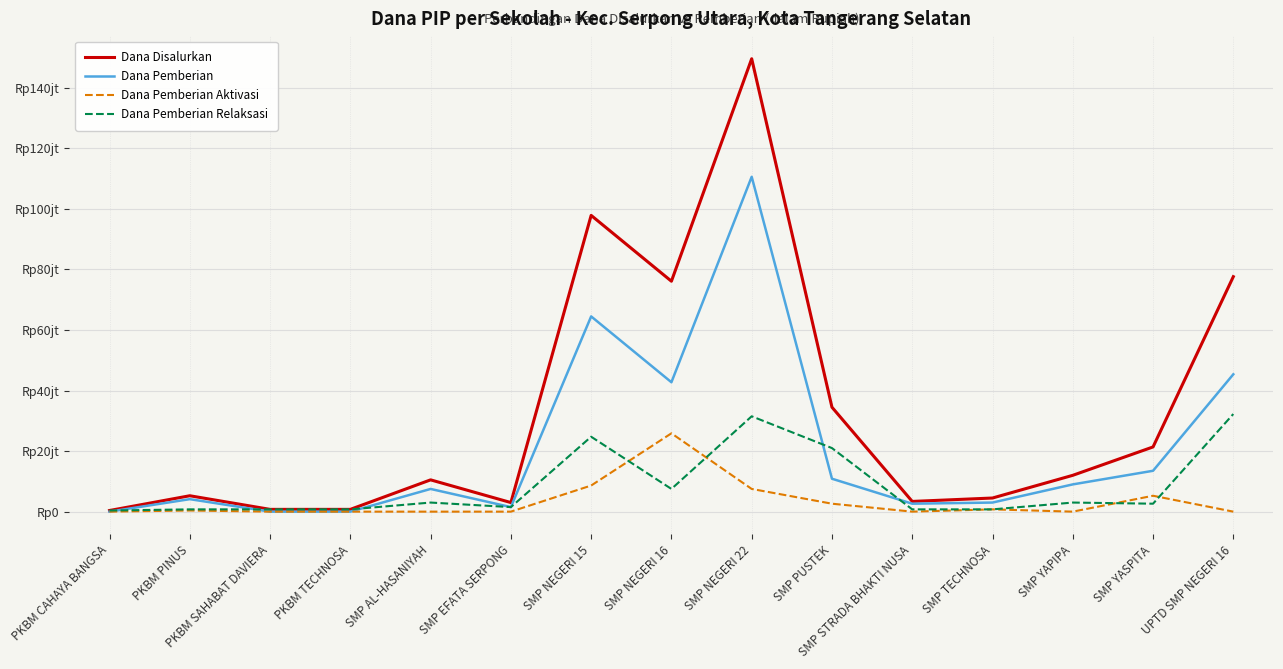

Which series has the largest range (max minus min)?

Dana Disalurkan